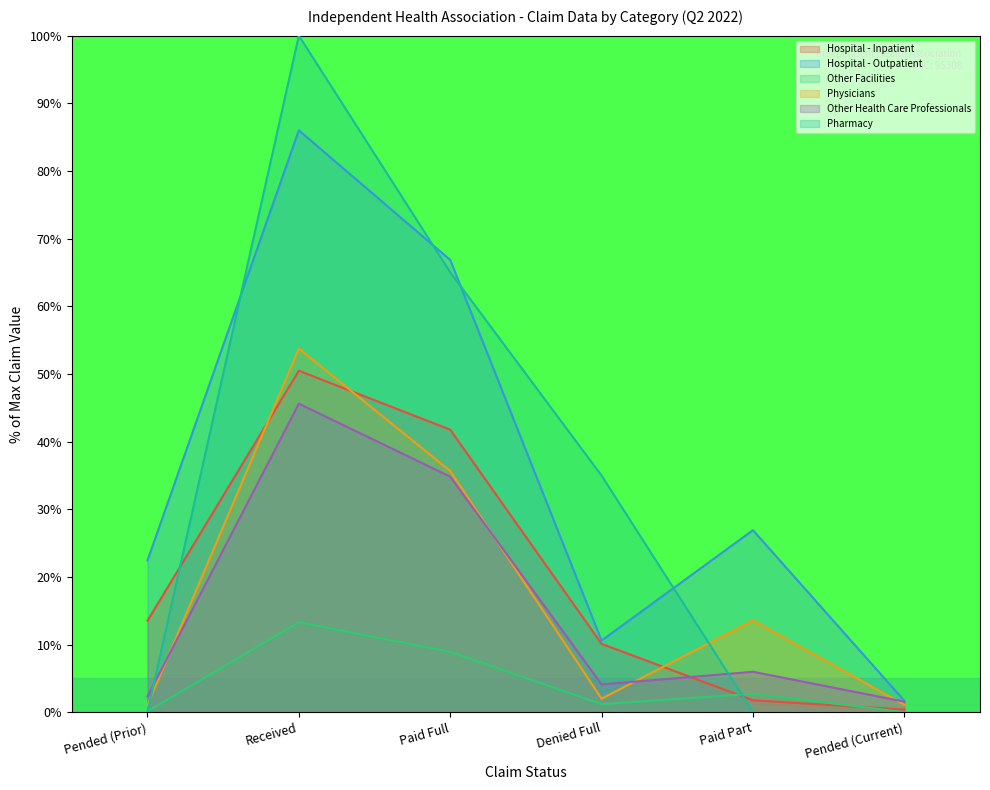

Where is the first local minimum for Other Health Care Professionals?

Denied Full